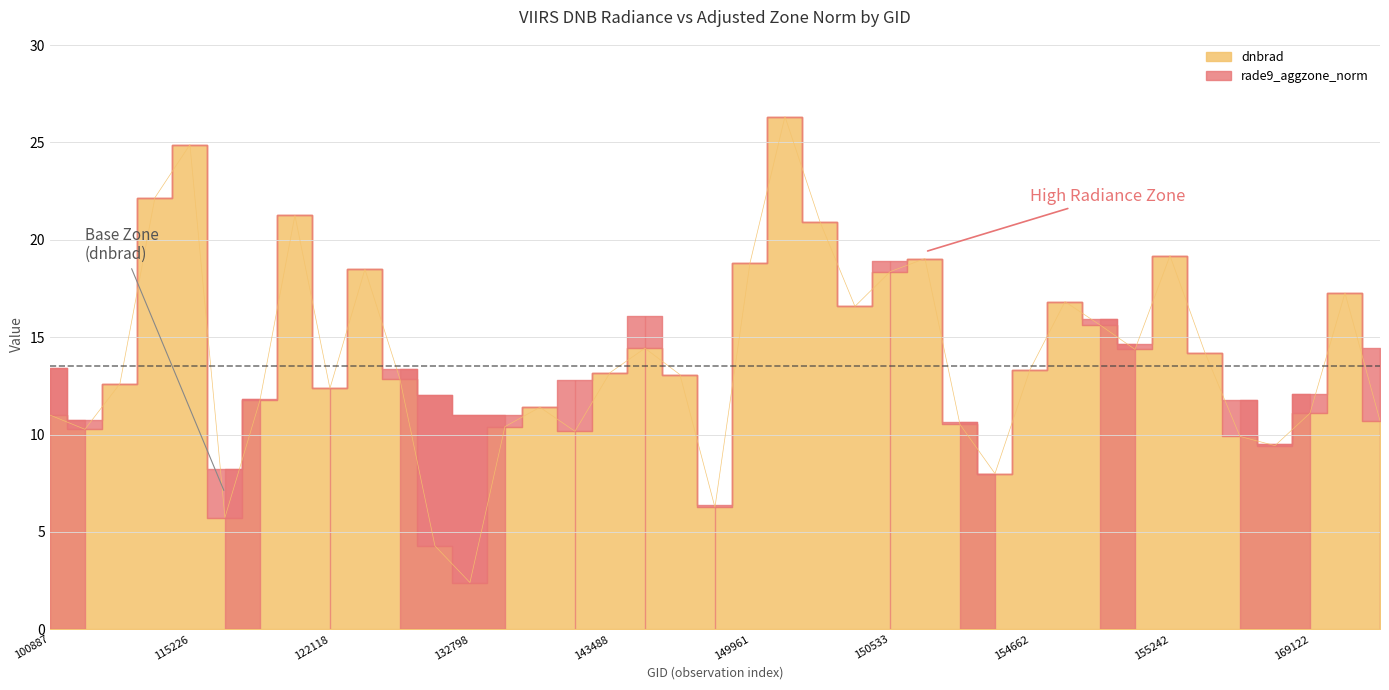

How many lines are shown in the chart?

1